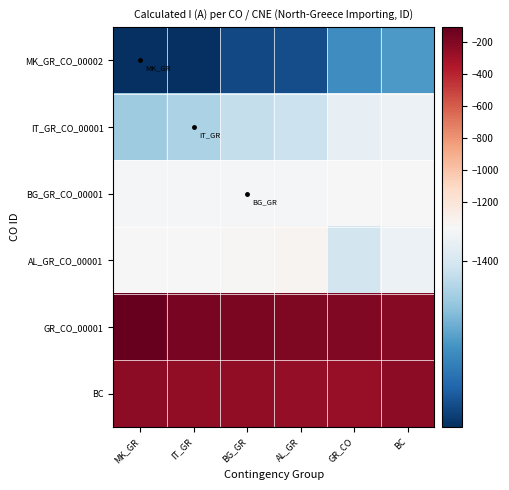

What is the spread (max minus min) of values at GR_CO?

1310